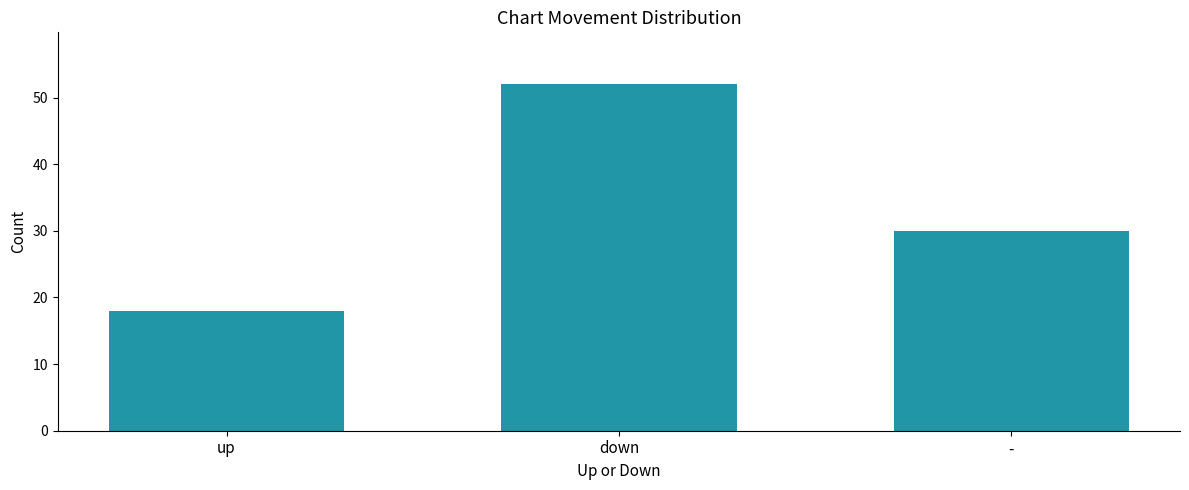

How many distinct data groups are displayed?

1